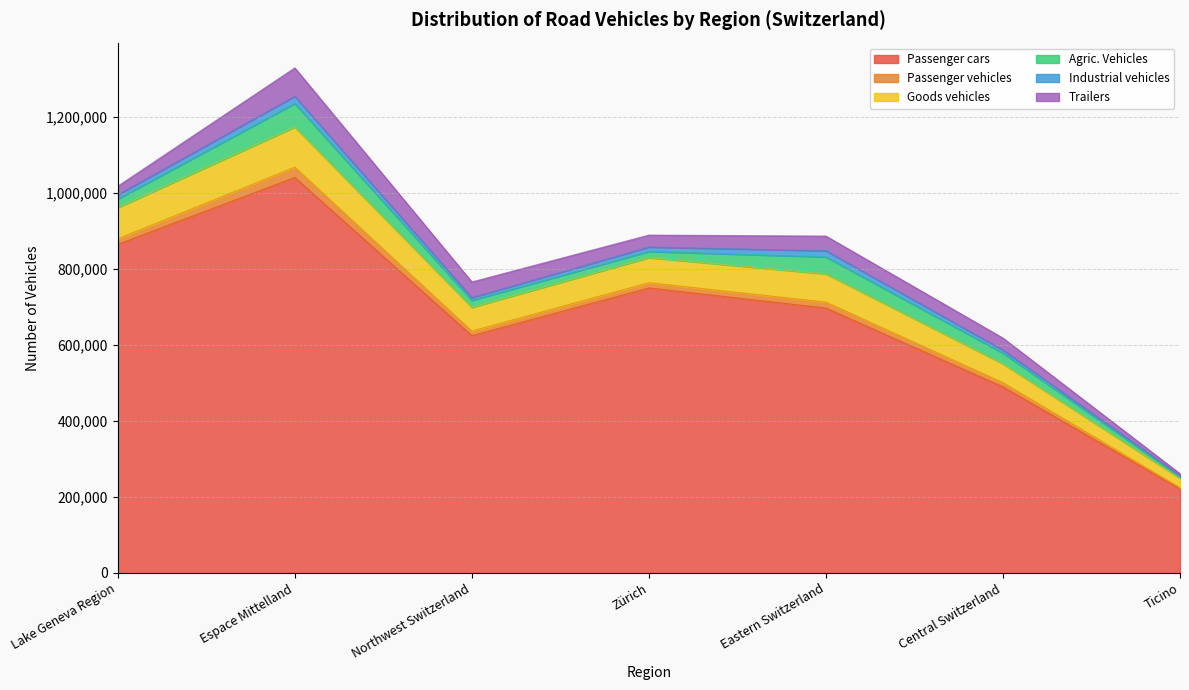

True or false: Passenger cars and Passenger vehicles intersect in this chart.

False